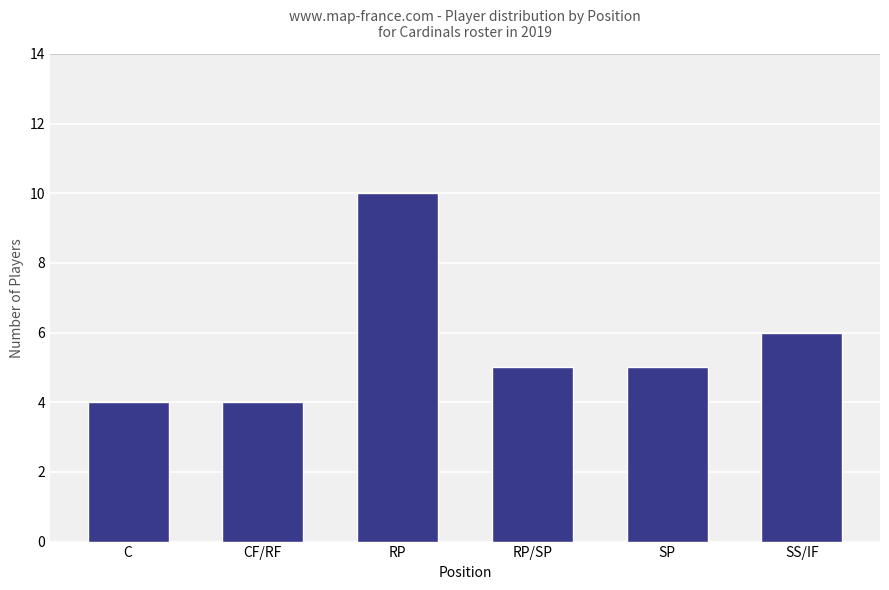

How many distinct data groups are displayed?

1